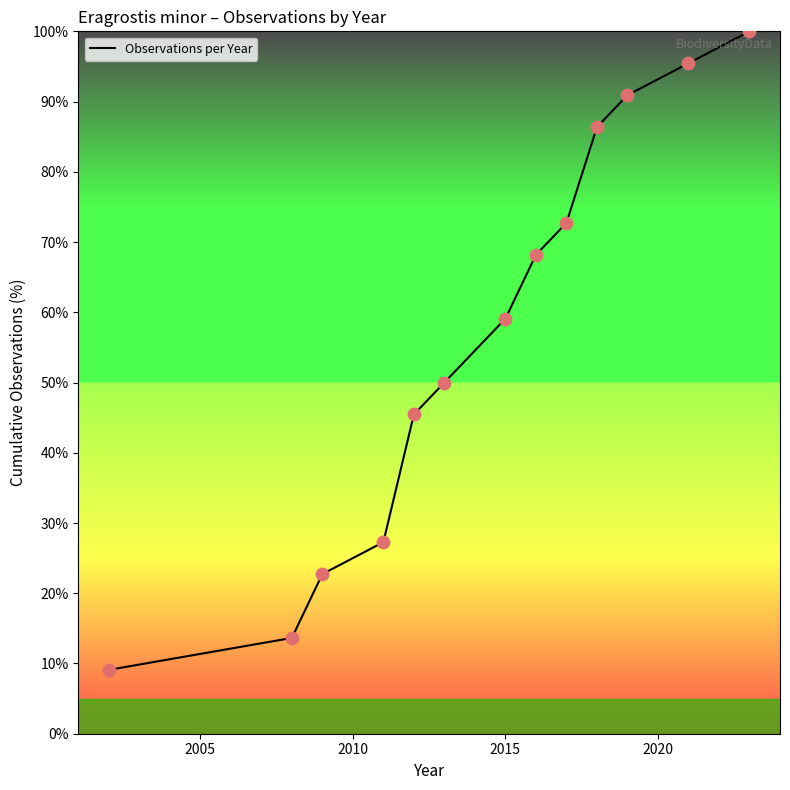

What is the difference between the maximum and minimum values?

90.9